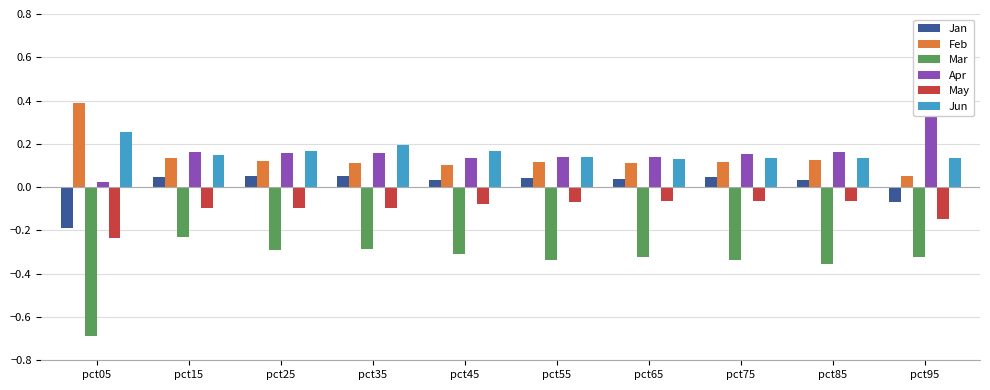

What value does the Apr series have at pct25?

0.2